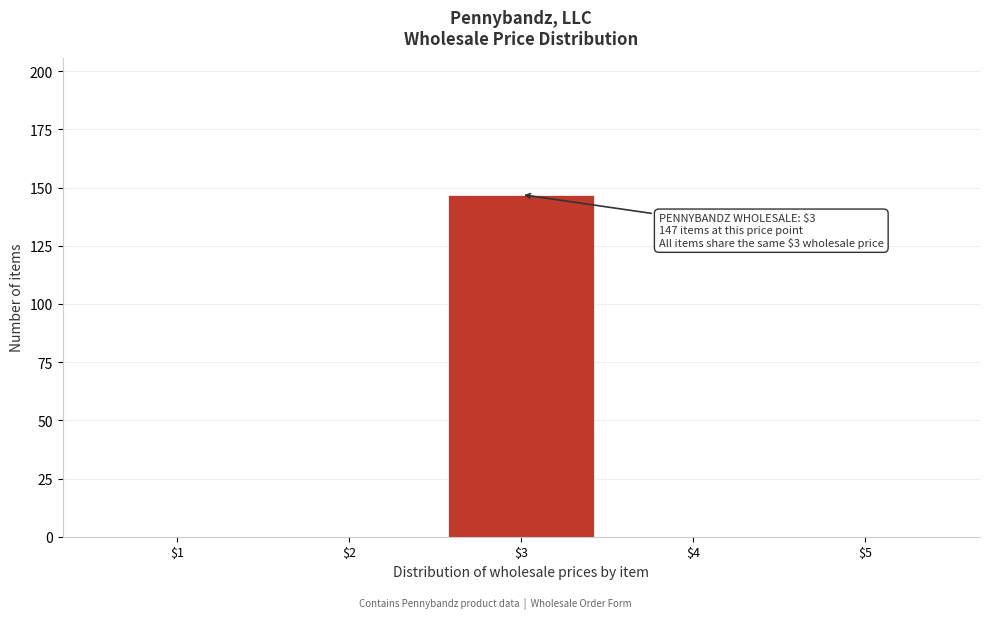

The value at $1 is 67. True or false?

False